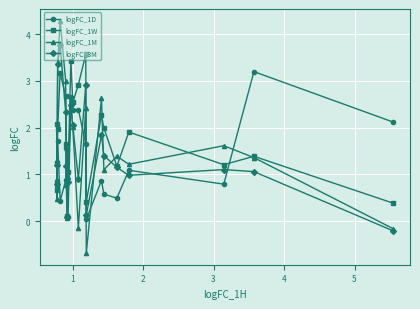

Which series has the largest total across all categories?

logFC_1W